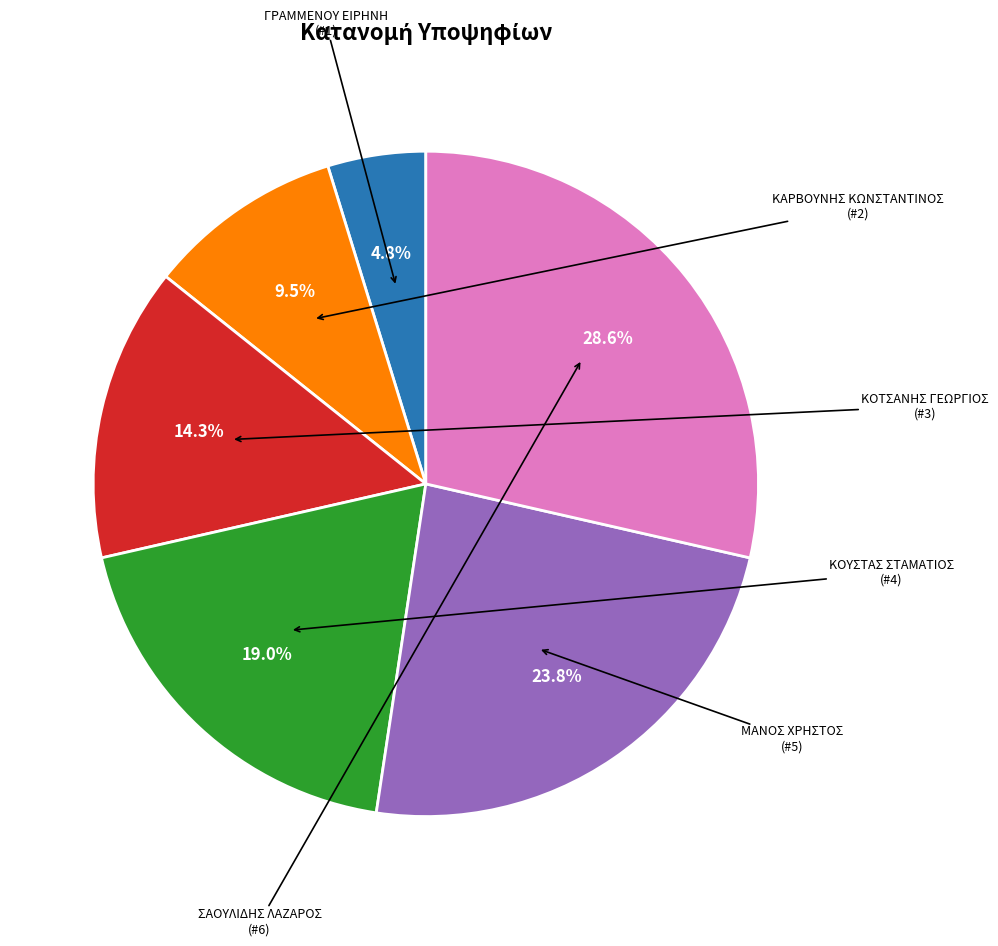

Is there any slice that represents more than half of the pie?

No